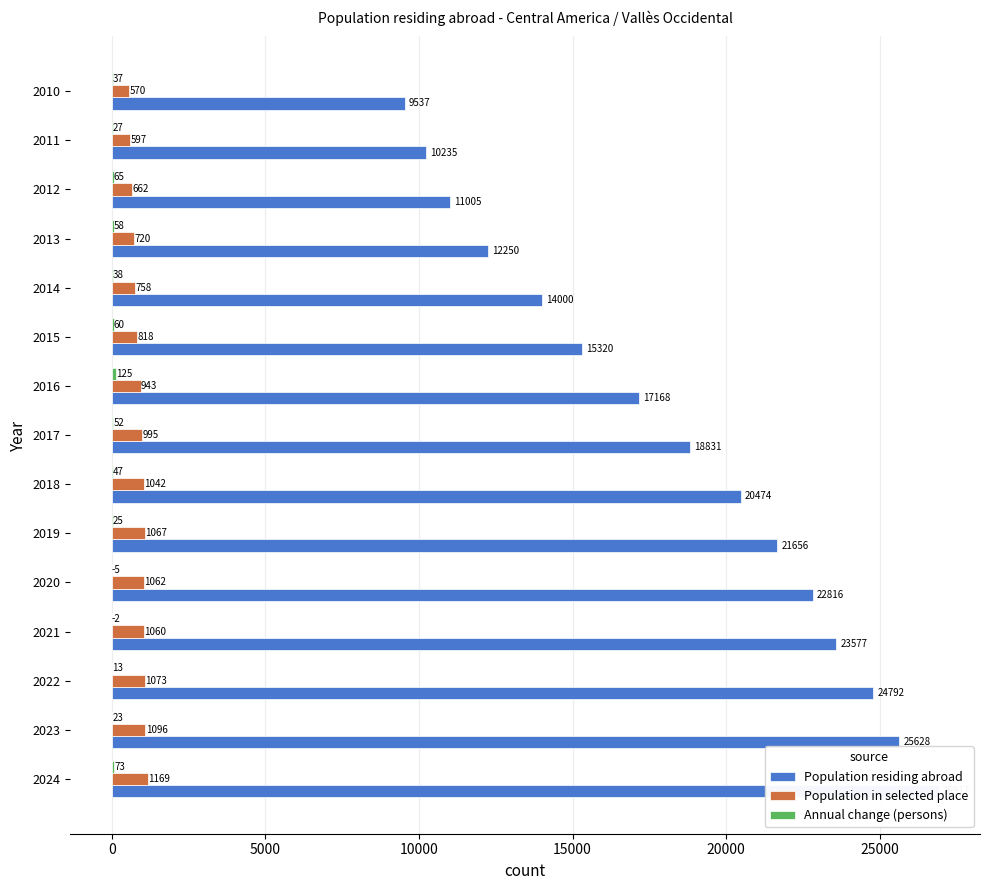

What position from the right is 9?

6